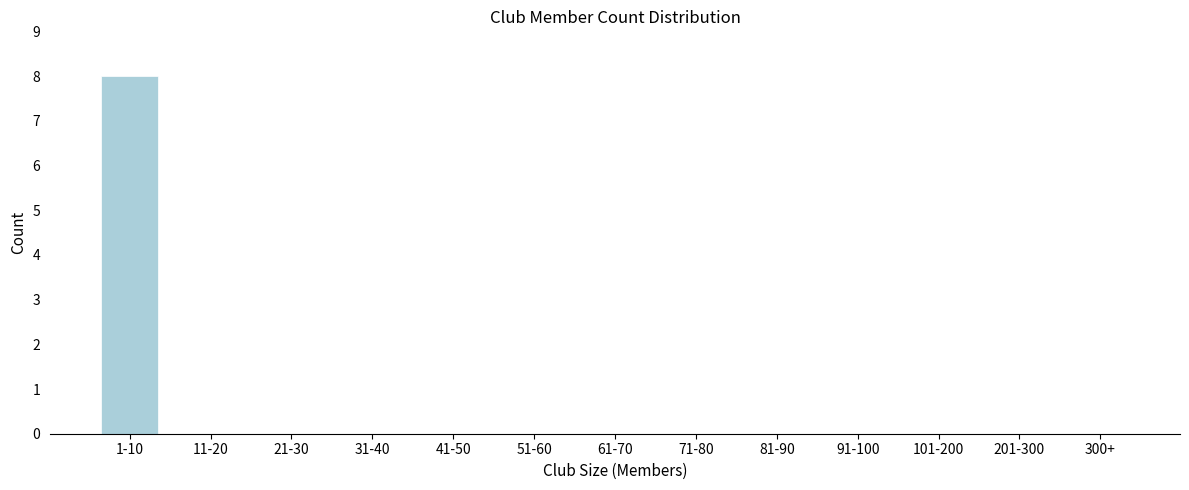

Reading left to right, list all the values displayed in this chart.

1-10=8	11-20=0	21-30=0	31-40=0	41-50=0	51-60=0	61-70=0	71-80=0	81-90=0	91-100=0	101-200=0	201-300=0	300+=0